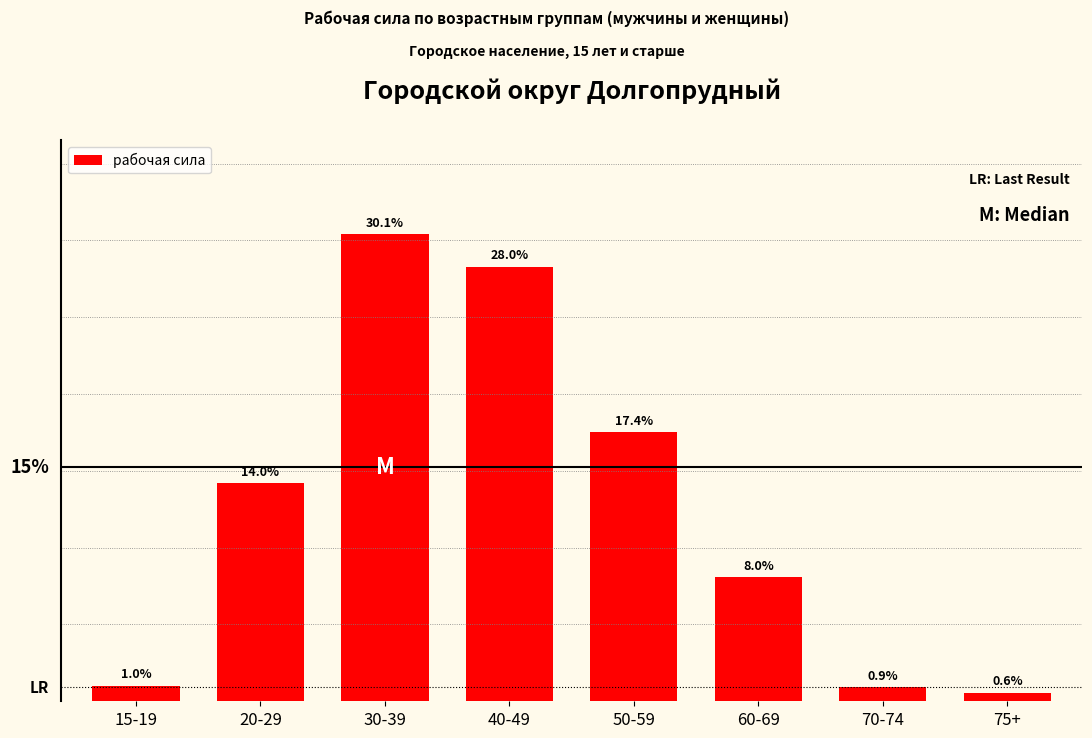

At which label is the value closest to 15?

20-29